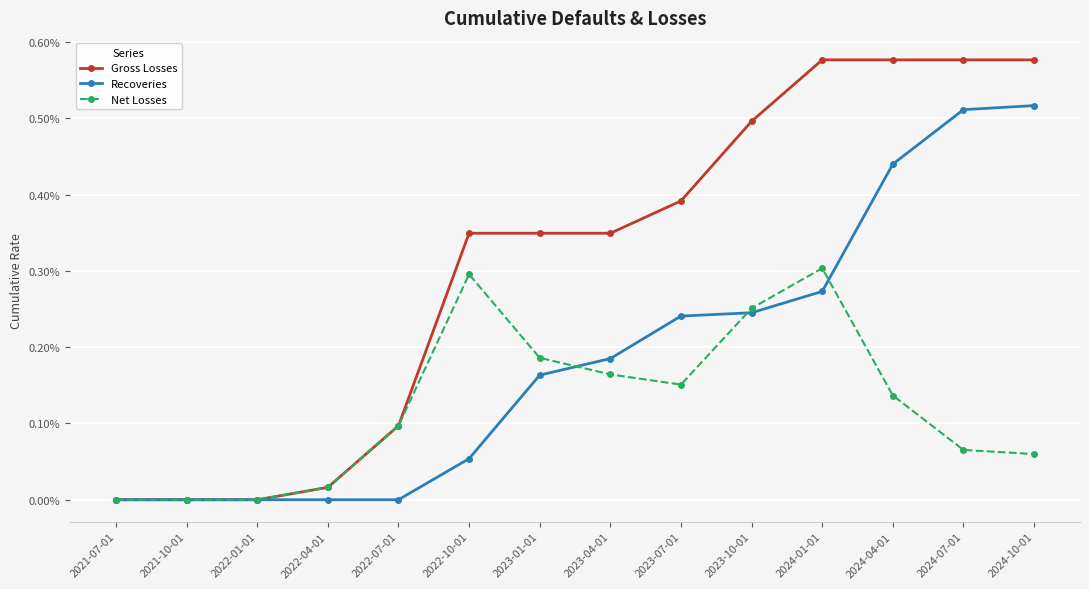

What are all the series names shown in the legend?

Gross Losses, Recoveries, Net Losses